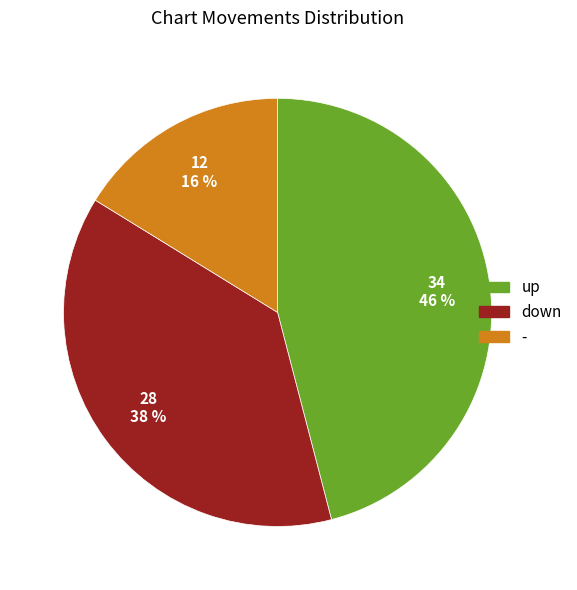

Combined, do up and down account for over 50%?

Yes